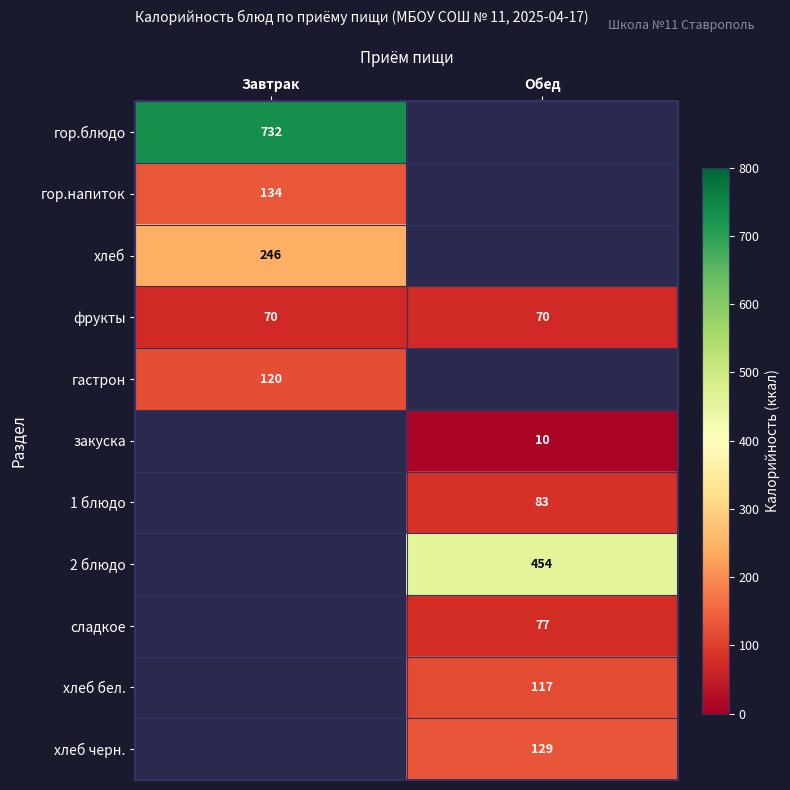

True or false: фрукты has a value of 70 at Завтрак.

True